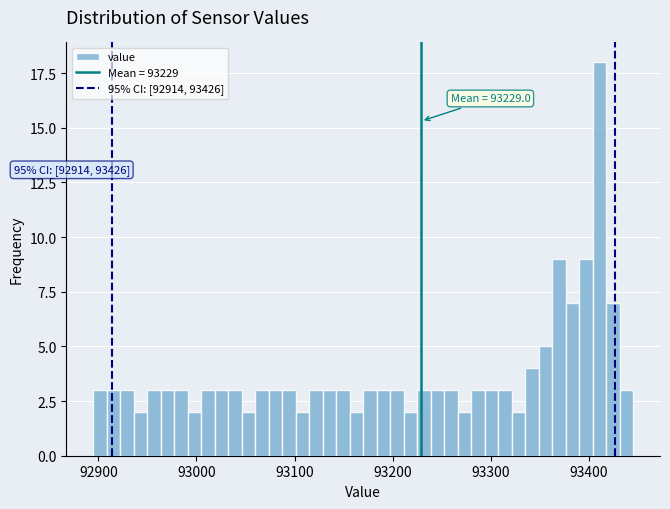

Around what value on the x-axis is the tallest bar? Give the approximate position of its centre, as read against the axis.

93410